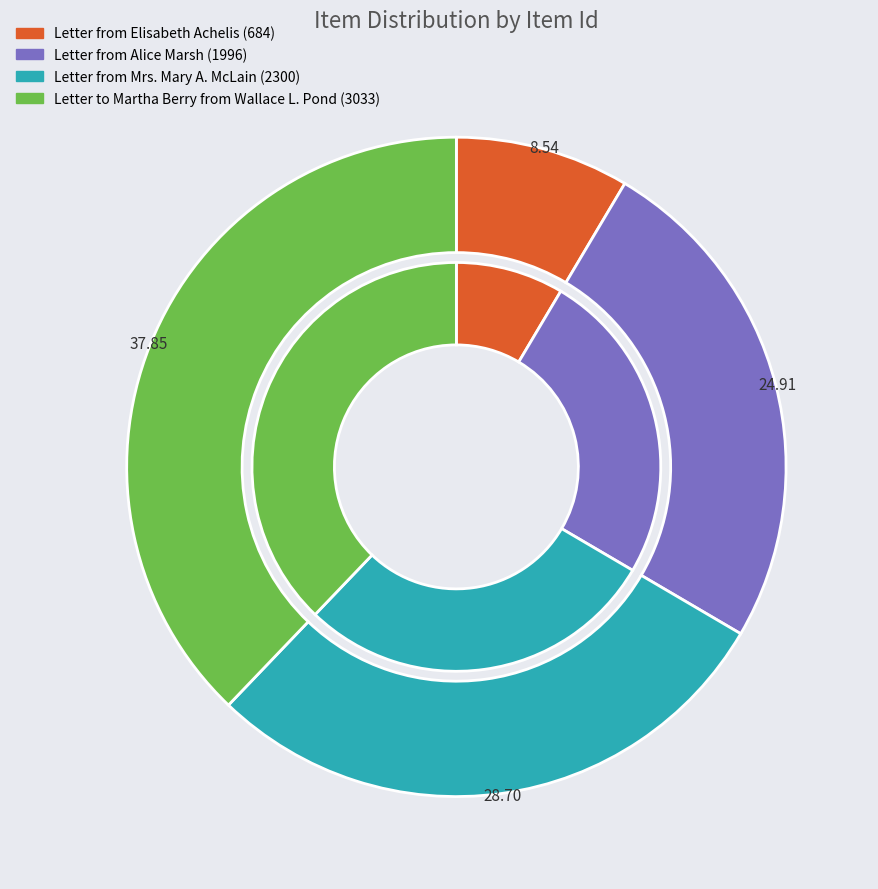

Is it true that Letter from Alice Marsh (1996) is 25% of the pie?

True